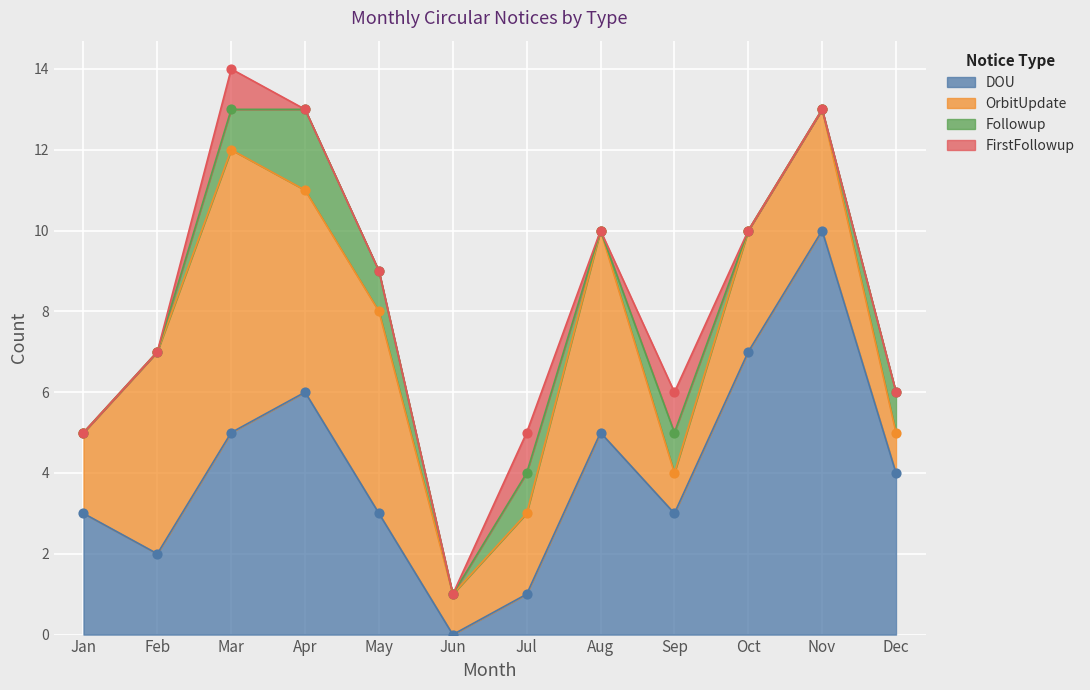

At which category is the sum across all series the highest?

Mar